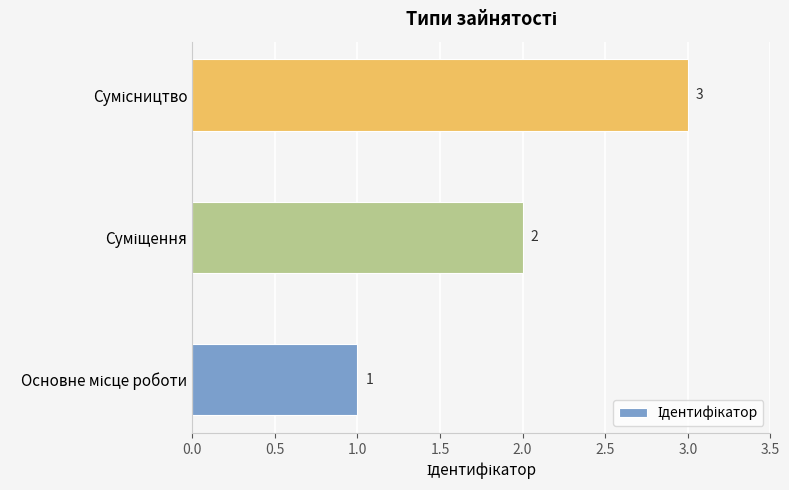

What is the sum of all values?

6